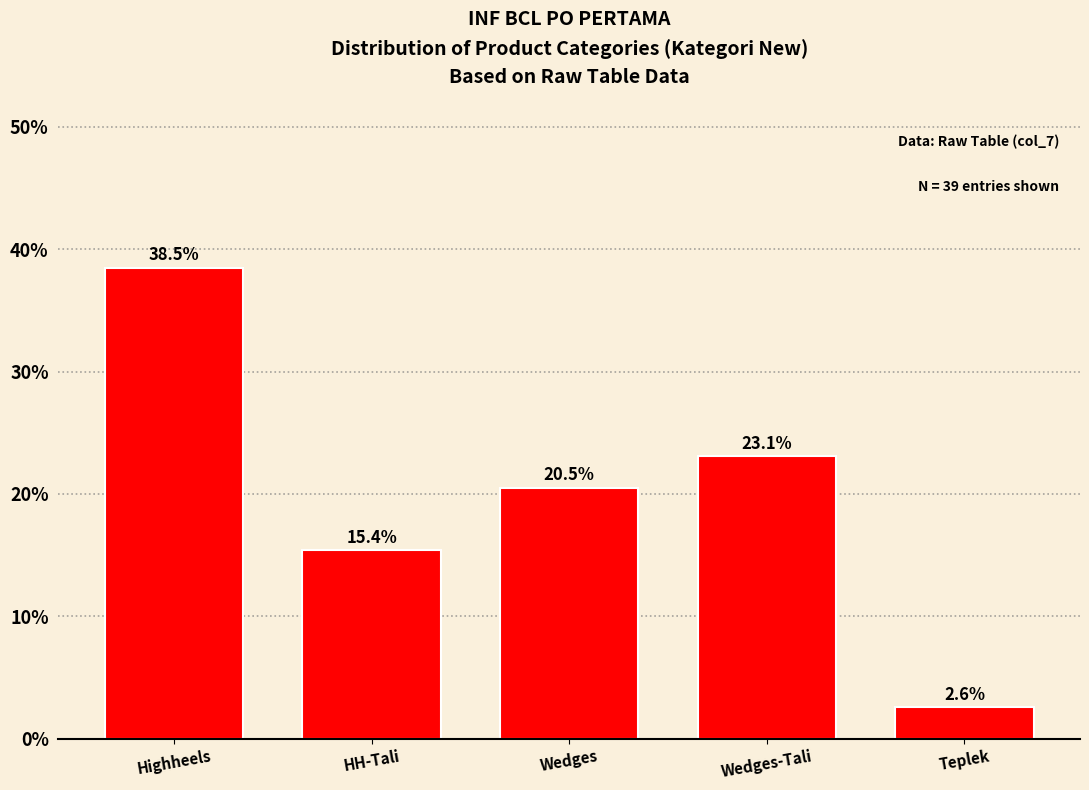

Reading right to left, what are all the values shown in this chart?

Teplek=2.6	Wedges-Tali=23.1	Wedges=20.5	HH-Tali=15.4	Highheels=38.5